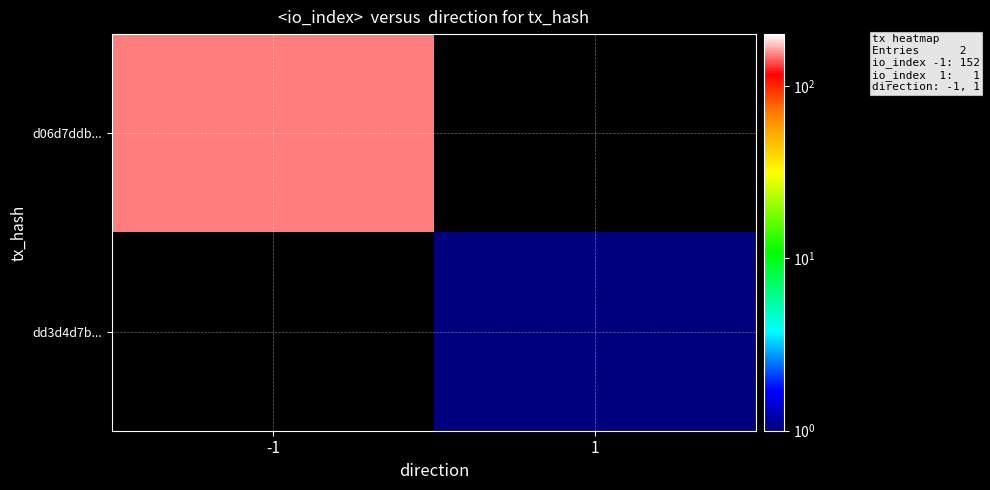

At which category does the chart reach its minimum across all series?

1